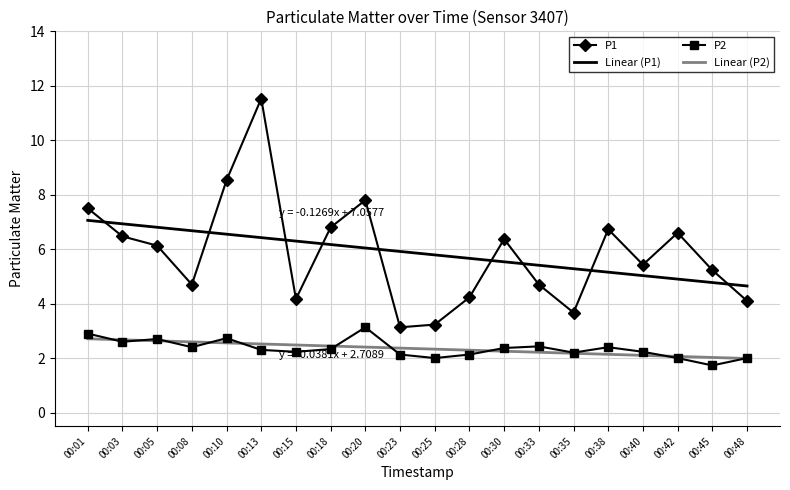

Is it true that P2 equals 1.7 at 00:45?

True